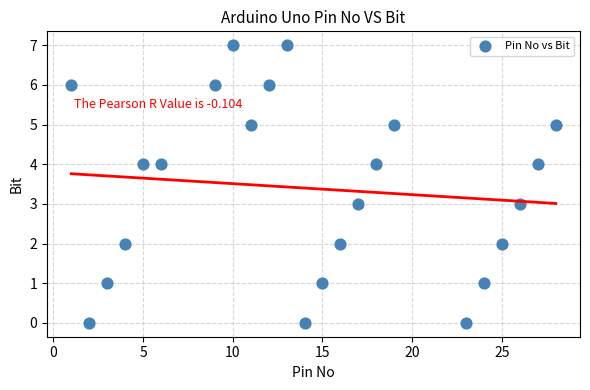

What is the range of Y values (max minus min)?

7